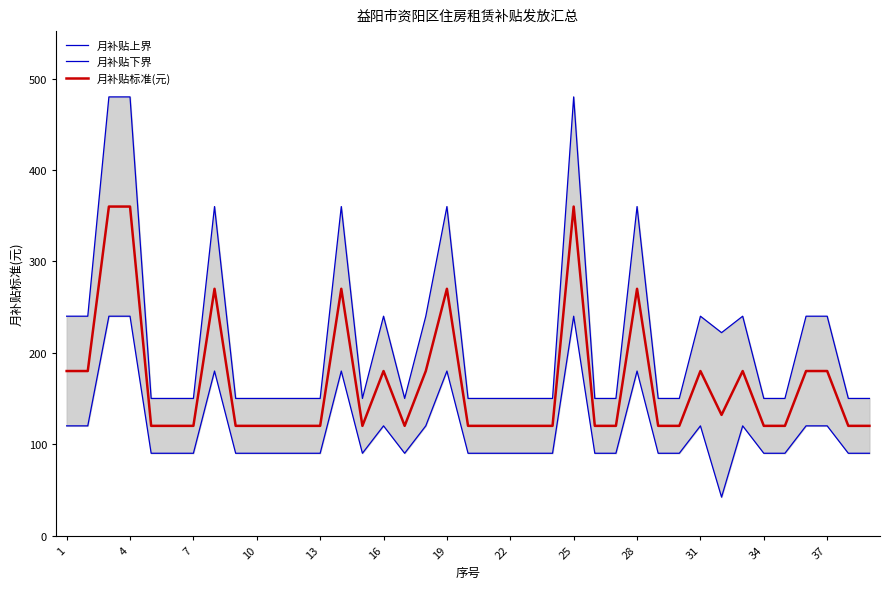

How many lines are shown in the chart?

3